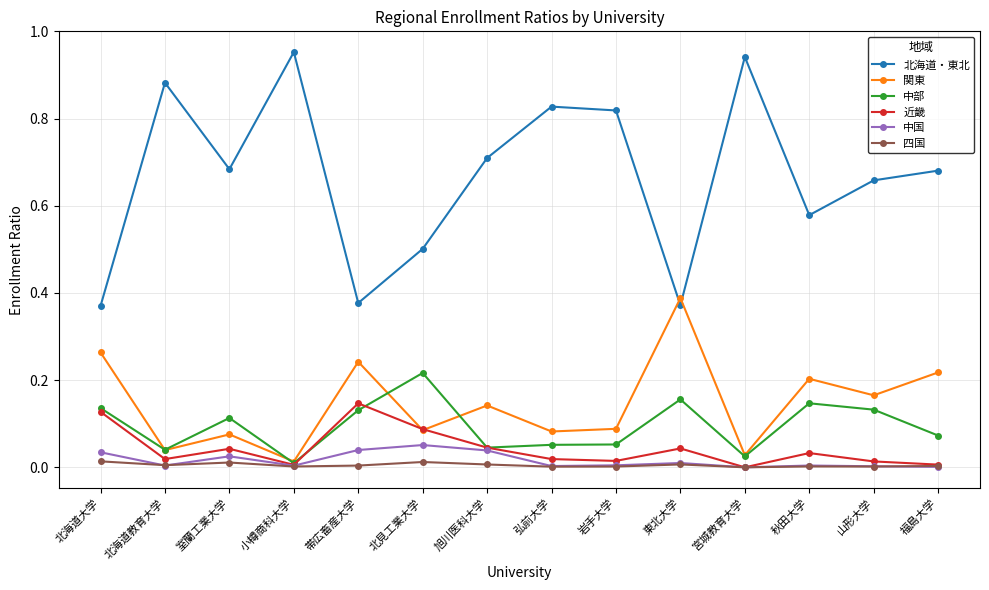

The 中部 series shows 0.2 at 東北大学. True or false?

True